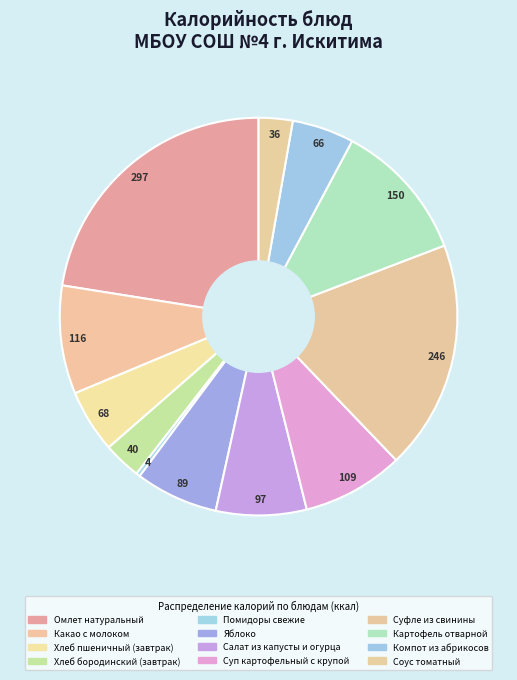

What is the ratio of the value at Суп картофельный с крупой to the value at Какао с молоком?

0.9